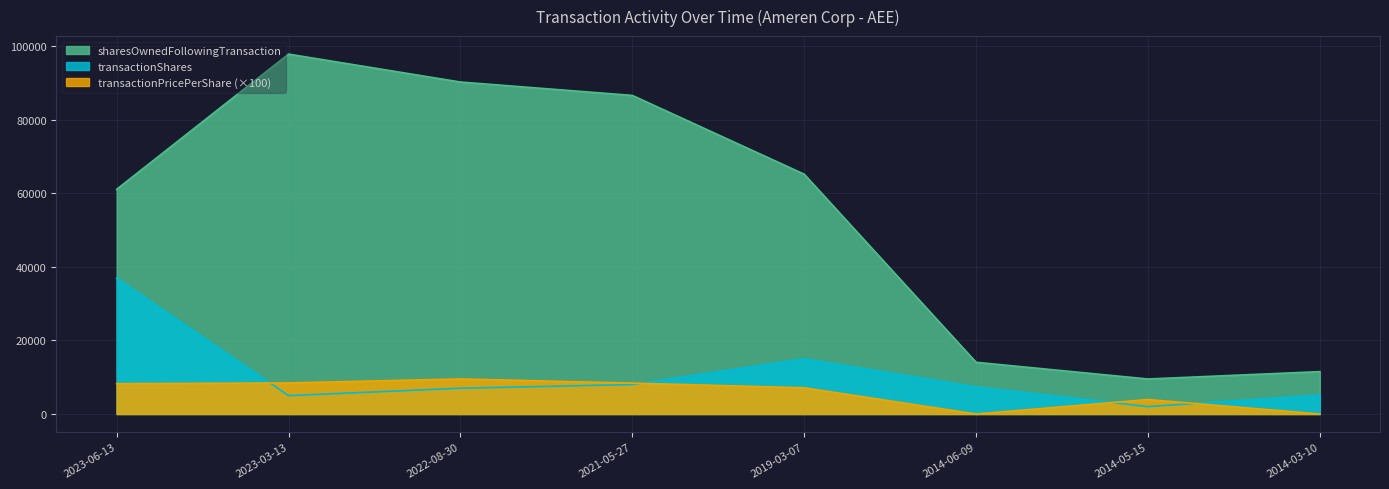

True or false: transactionPricePerShare and transactionShares intersect in this chart.

True